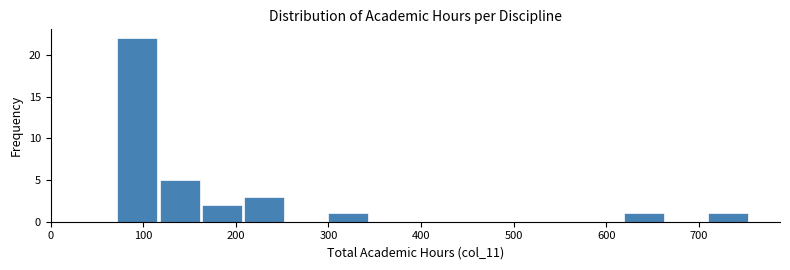

Reading left to right, list every bar in this chart as the range it spans on the x-axis followed by its height. Neither the bar edges nor the heights are printed on the chart, so give them approximately, as read against the axes.

70 to 120: 22
120 to 160: 5
160 to 210: 2
210 to 250: 3
250 to 300: 0
300 to 350: 1
350 to 390: 0
390 to 440: 0
440 to 480: 0
480 to 530: 0
530 to 570: 0
570 to 620: 0
620 to 660: 1
660 to 710: 0
710 to 760: 1